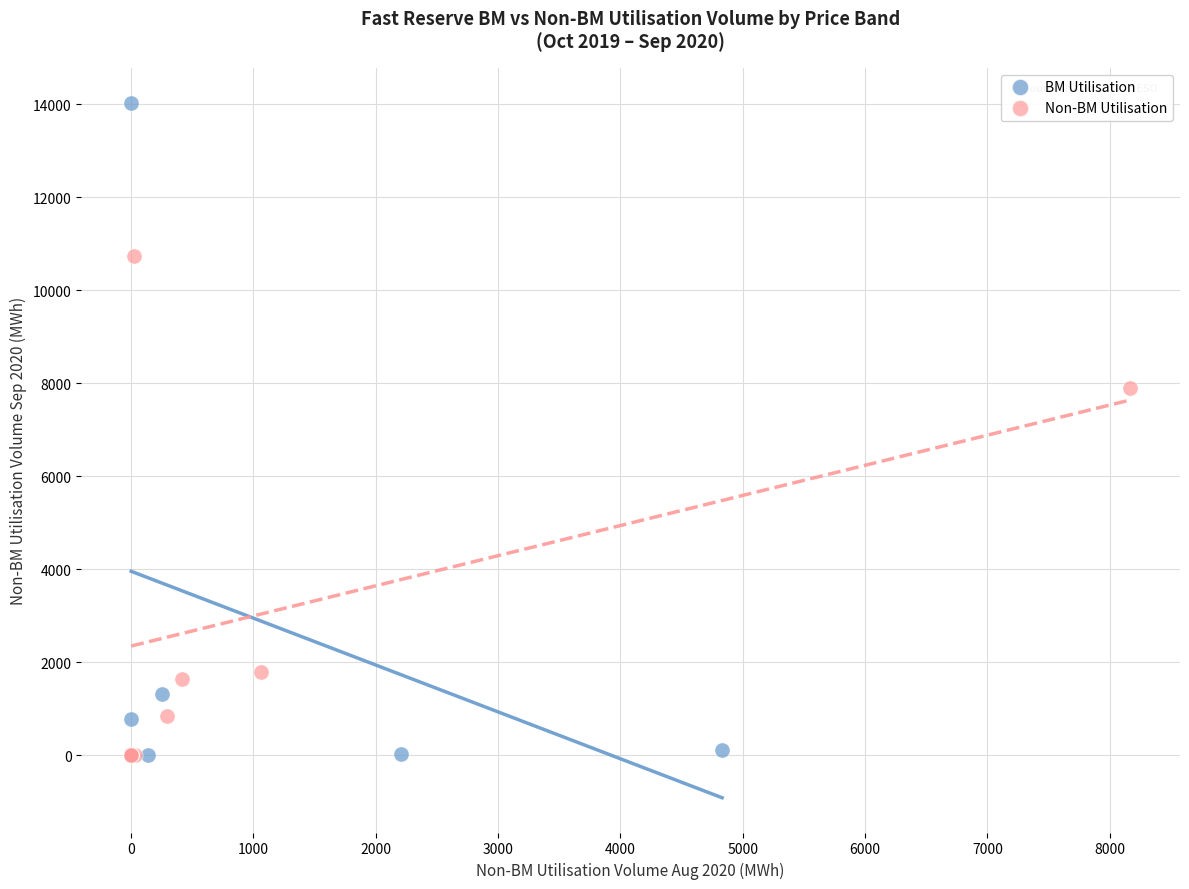

Which series has the widest spread of Y values?

BM Utilisation